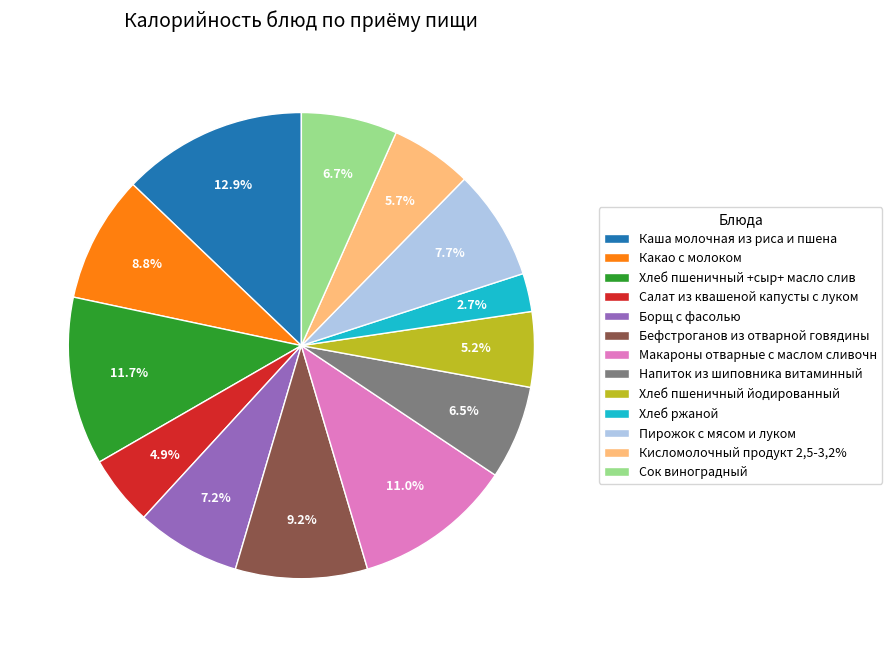

Does any single category account for the majority?

No